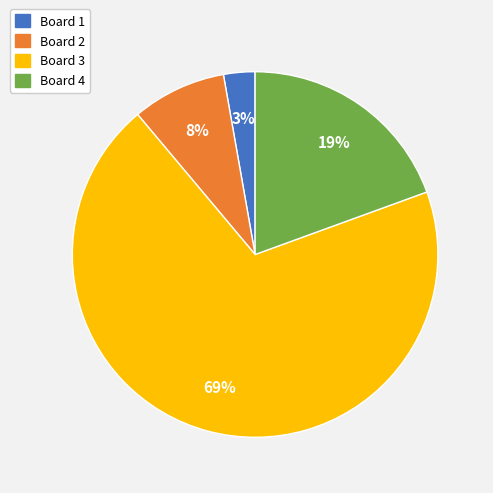

Do Board 3 and Board 4 together represent more than half of the pie?

Yes